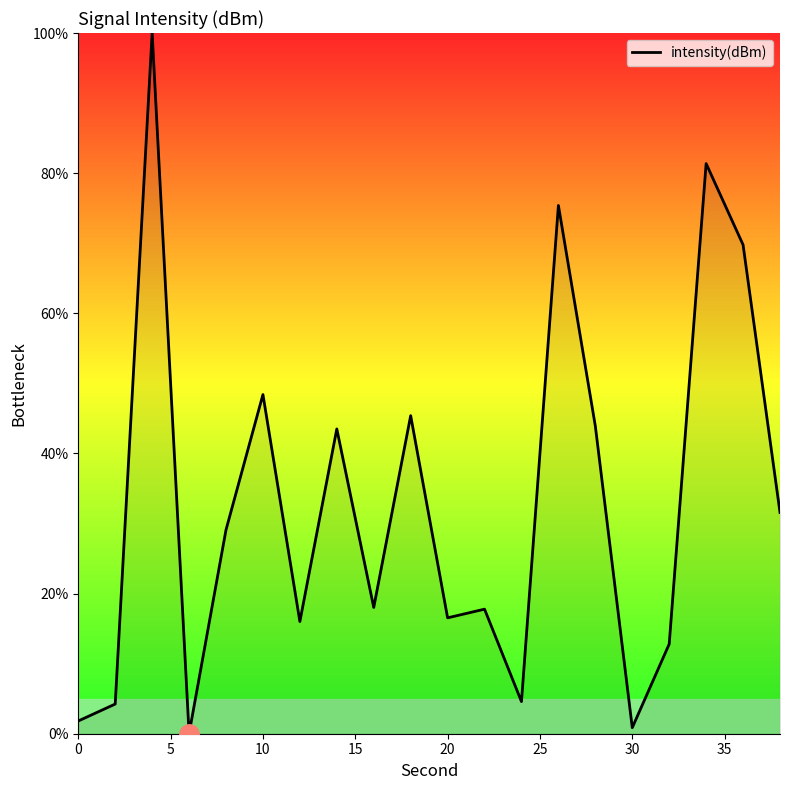

What is the difference between the maximum and minimum values?

100.0